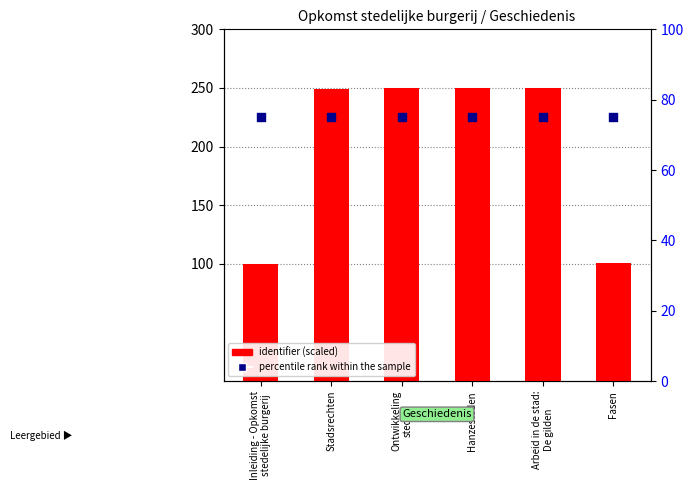

Is the value of identifier (scaled) at Hanzesteden greater than the value of percentile rank within the sample at Inleiding - Opkomst
stedelijke burgerij?

Yes